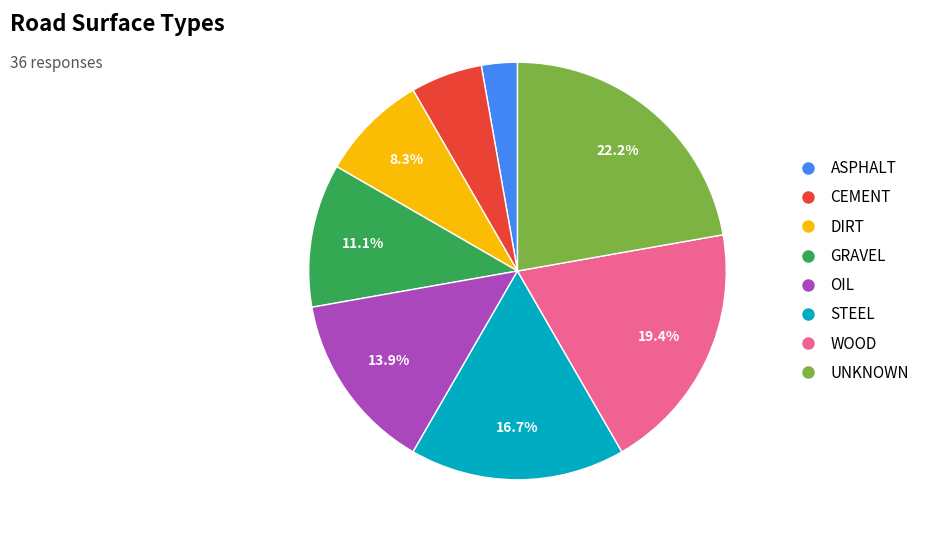

To the nearest percent, what is the difference between the WOOD and OIL slice percentages?

6%